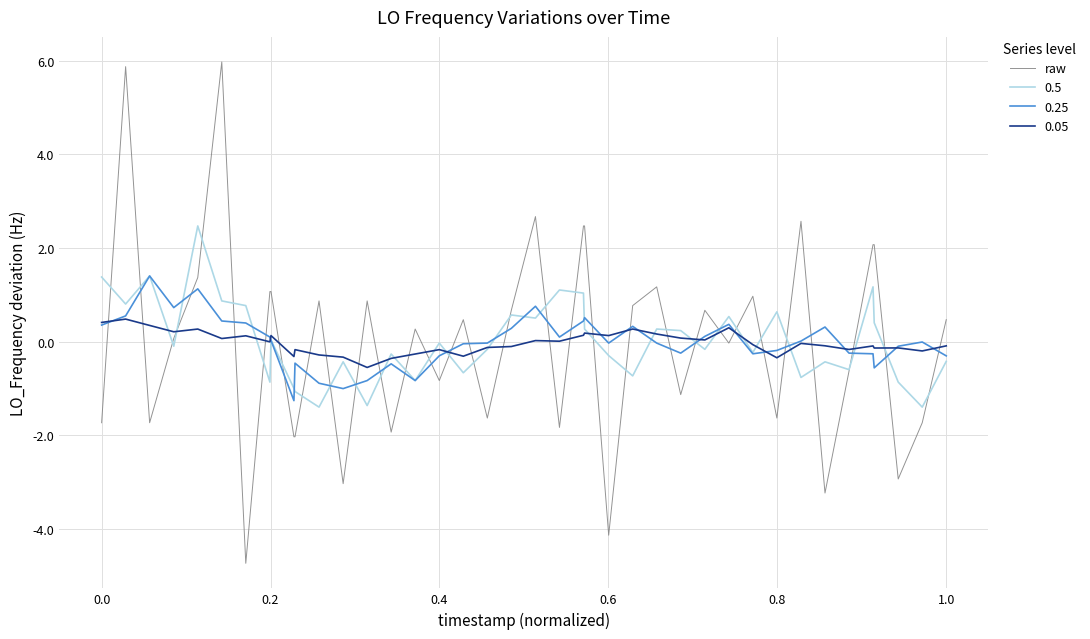

How many categories are shown in the chart?

40